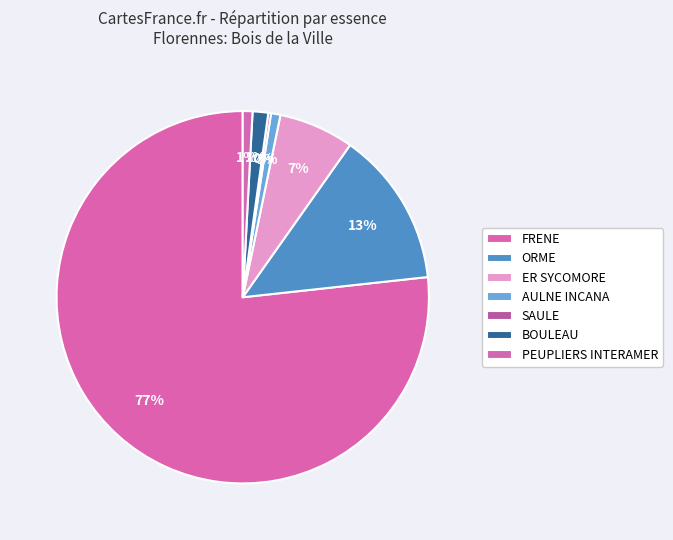

To the nearest percent, what is the difference between the PEUPLIERS INTERAMER and AULNE INCANA slice percentages?

1%